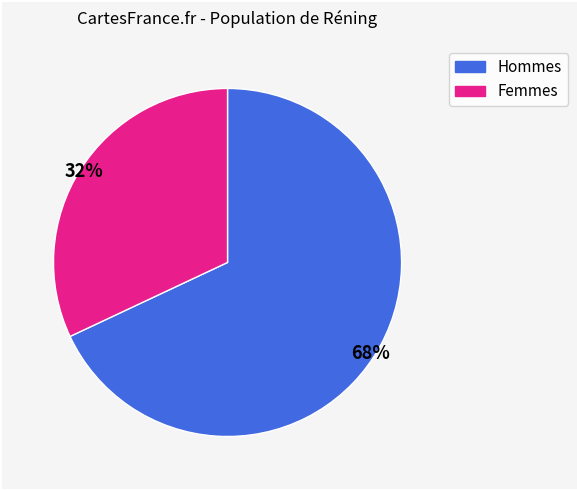

To the nearest percent, what is the difference between the largest and smallest slice percentages?

36%